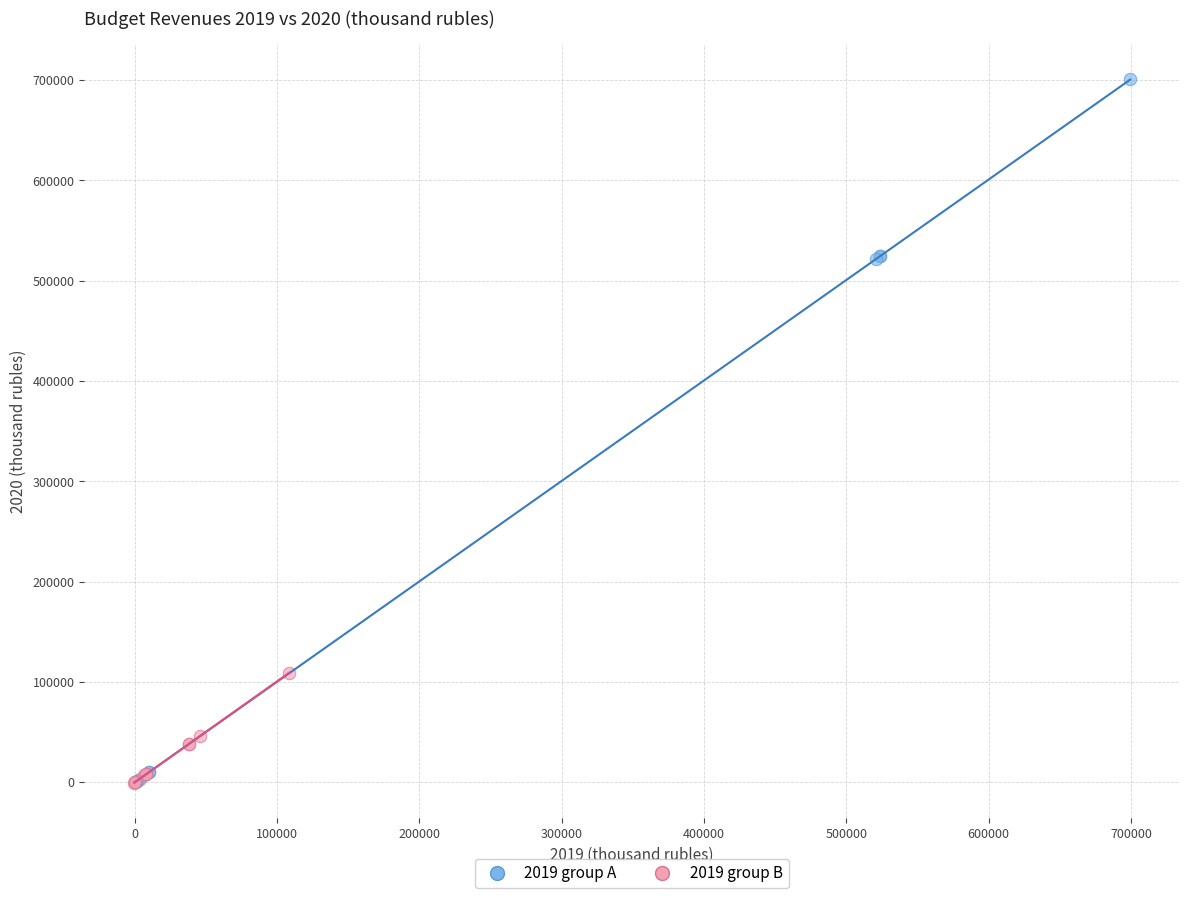

Which series has the widest spread of Y values?

2019 group A